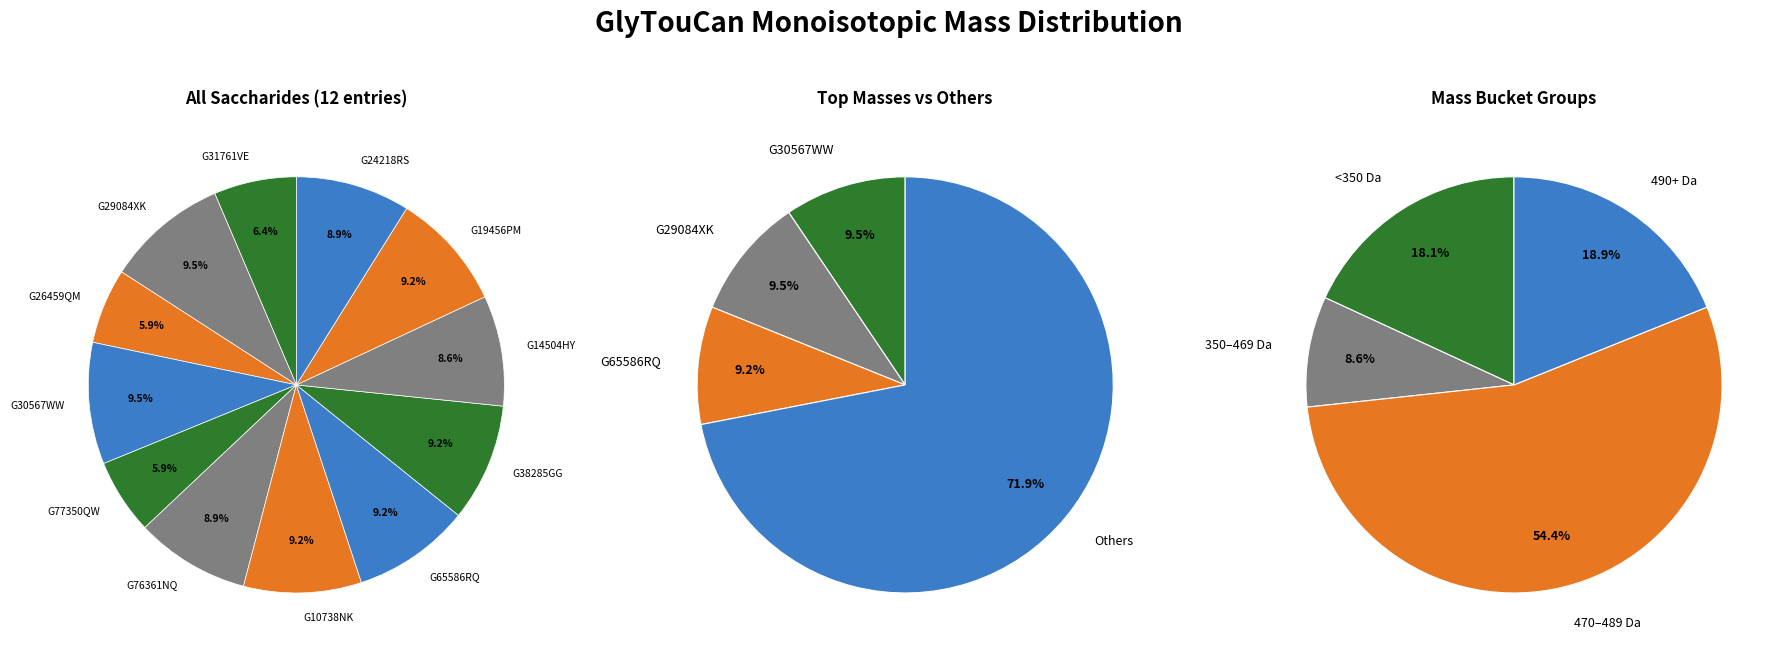

Which category has the smallest portion of the pie?

G26459QM